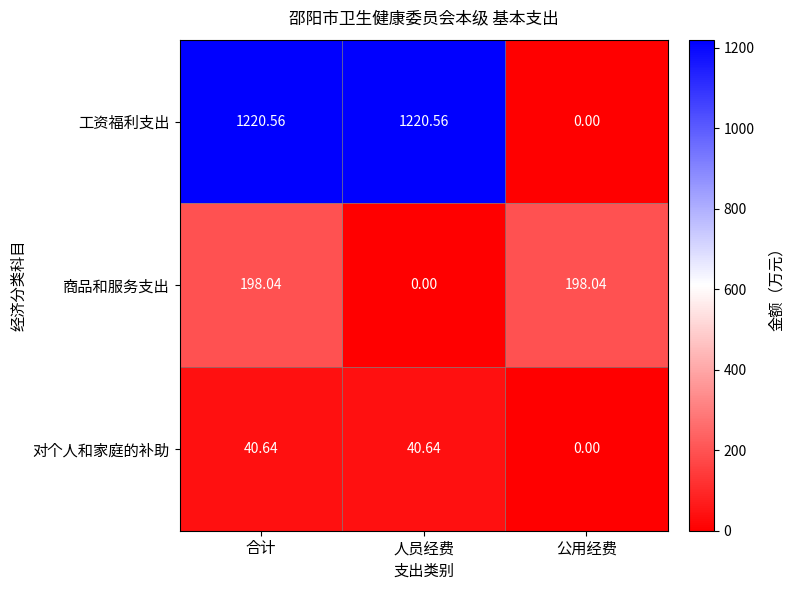

At 合计, list the series in order from largest to smallest.

工资福利支出, 商品和服务支出, 对个人和家庭的补助